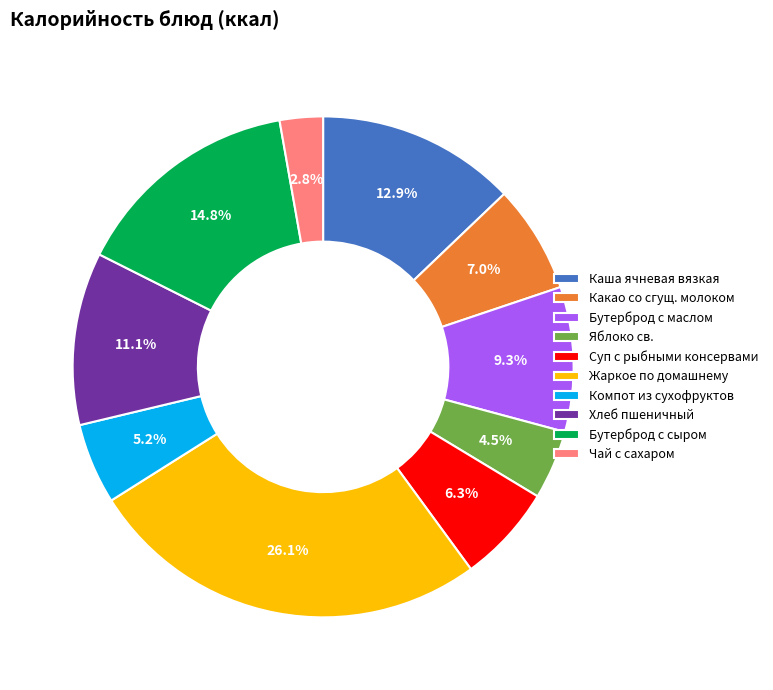

True or false: Бутерброд с сыром accounts for 15% of the total.

True